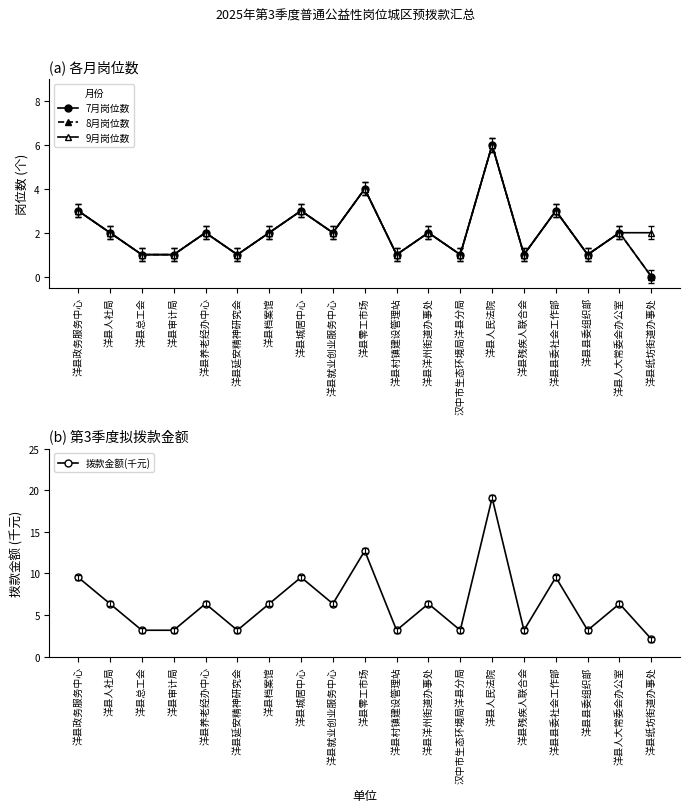

What is the difference between the 9月岗位数 values at 洋县总工会 and 洋县洋州街道办事处?

1